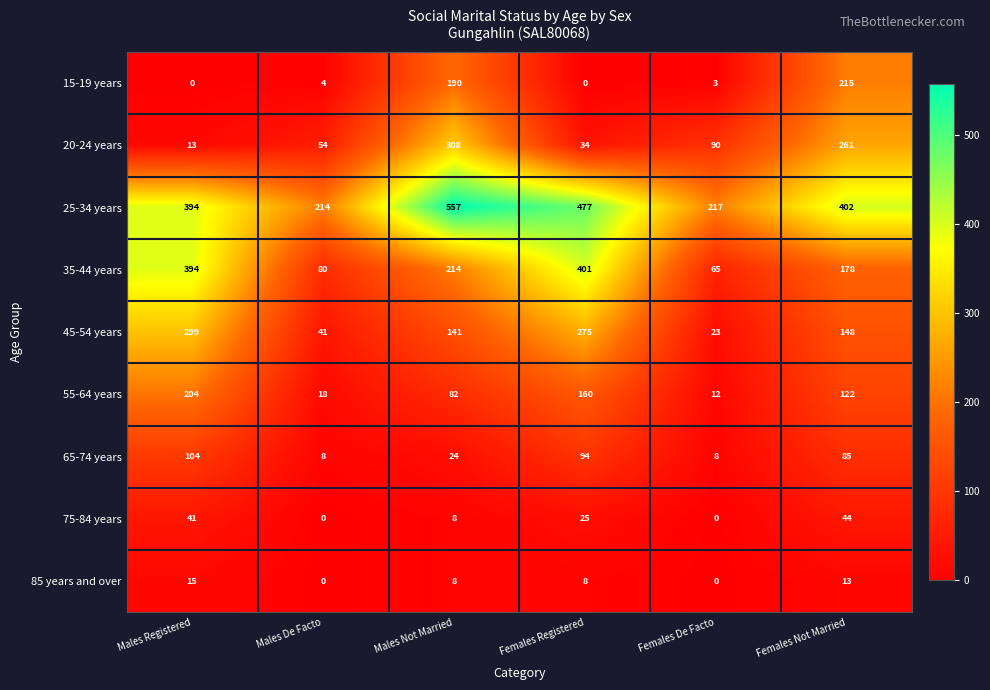

At which category is the sum across all series the highest?

Males Not Married